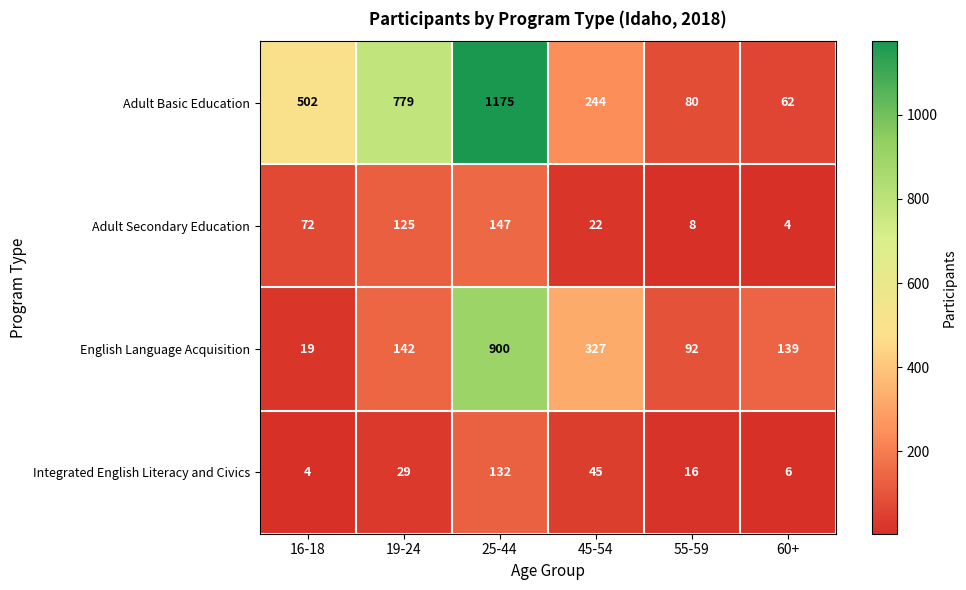

At which label is Adult Basic Education closest to 618?

16-18